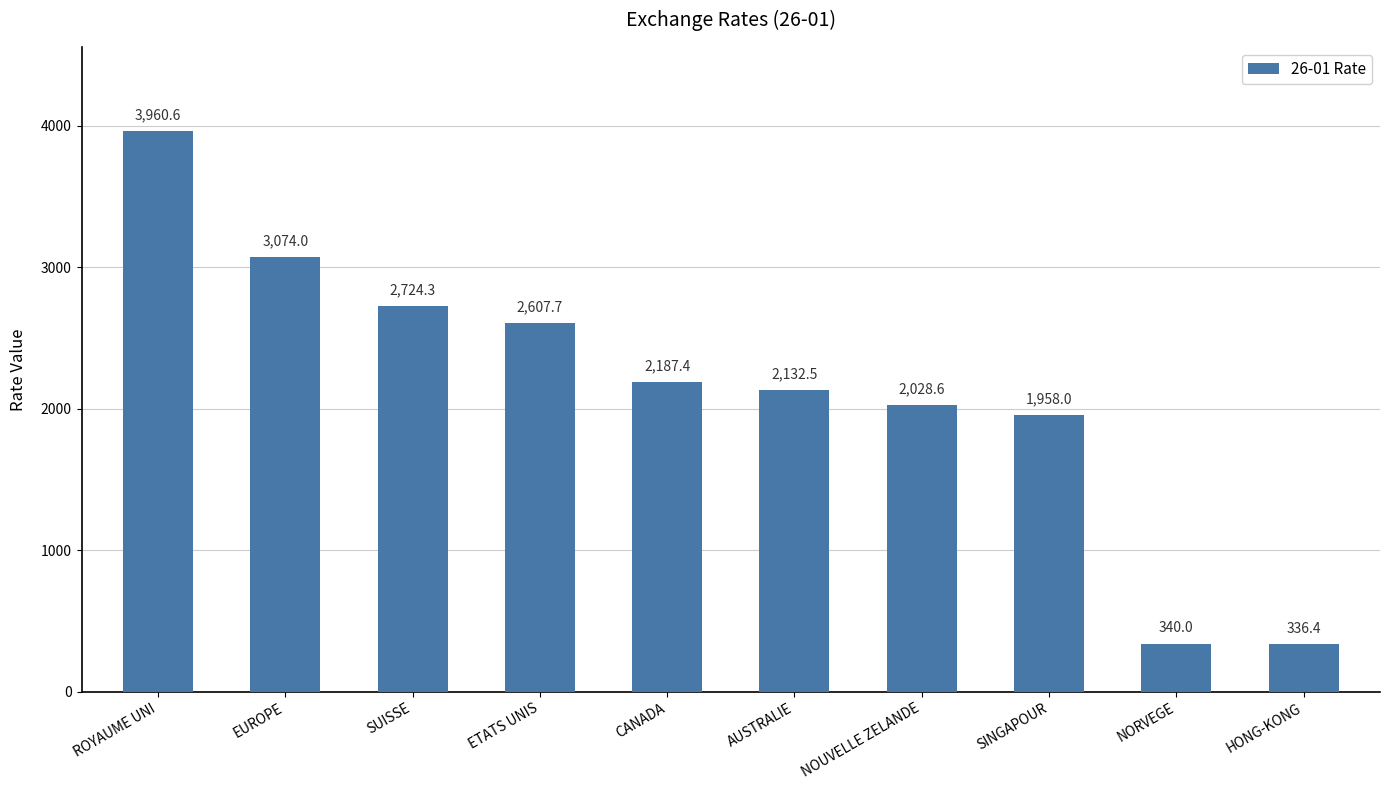

How many data points does each series have?

10